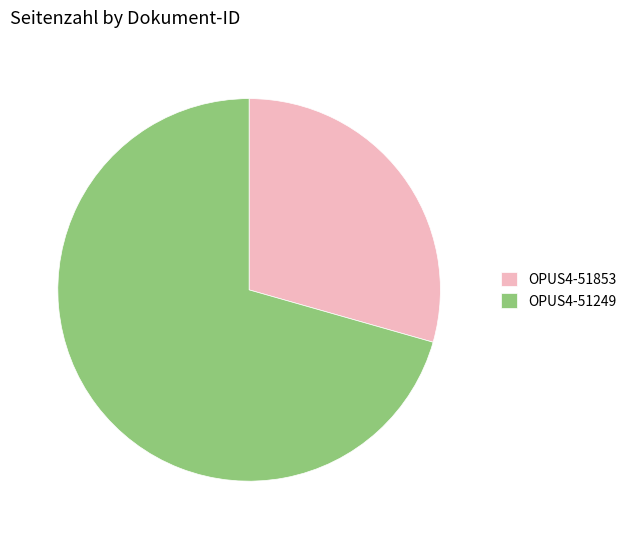

The OPUS4-51249 slice represents 71% of the pie. True or false?

True